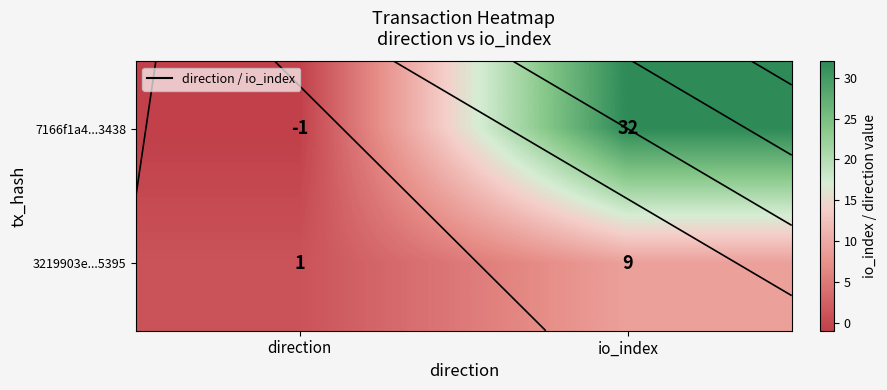

At which category is the sum across all series the highest?

io_index